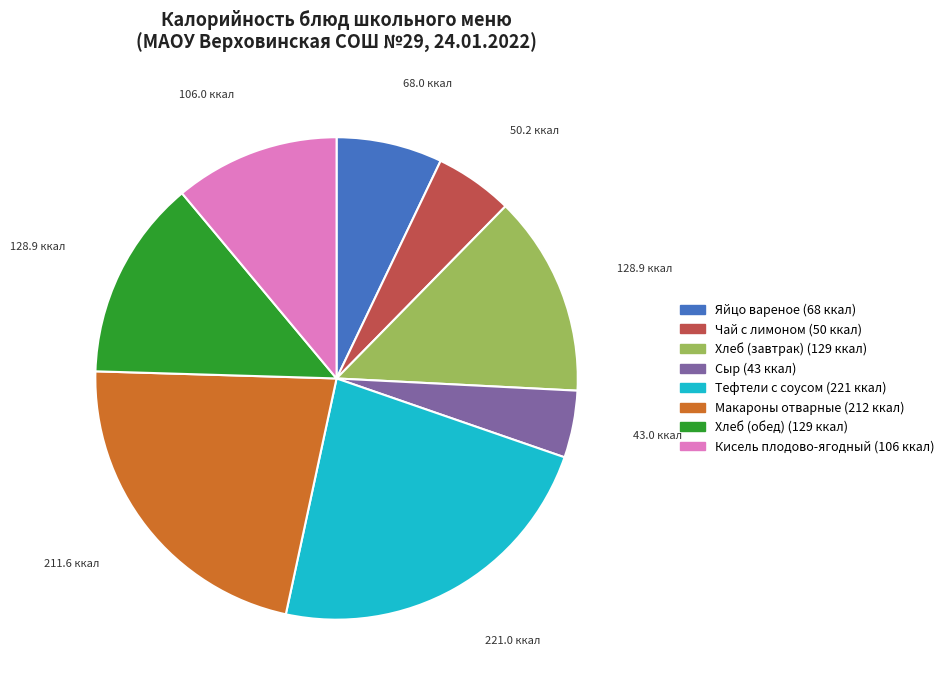

Which slice is the smallest?

Сыр